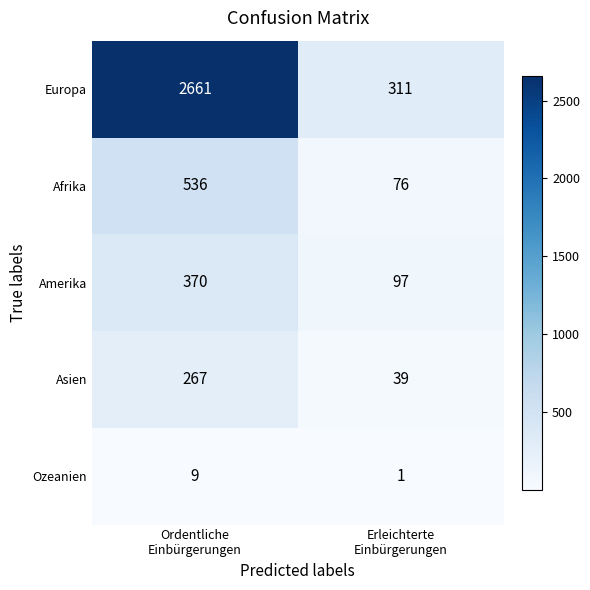

What is the average value of the Asien series?

153